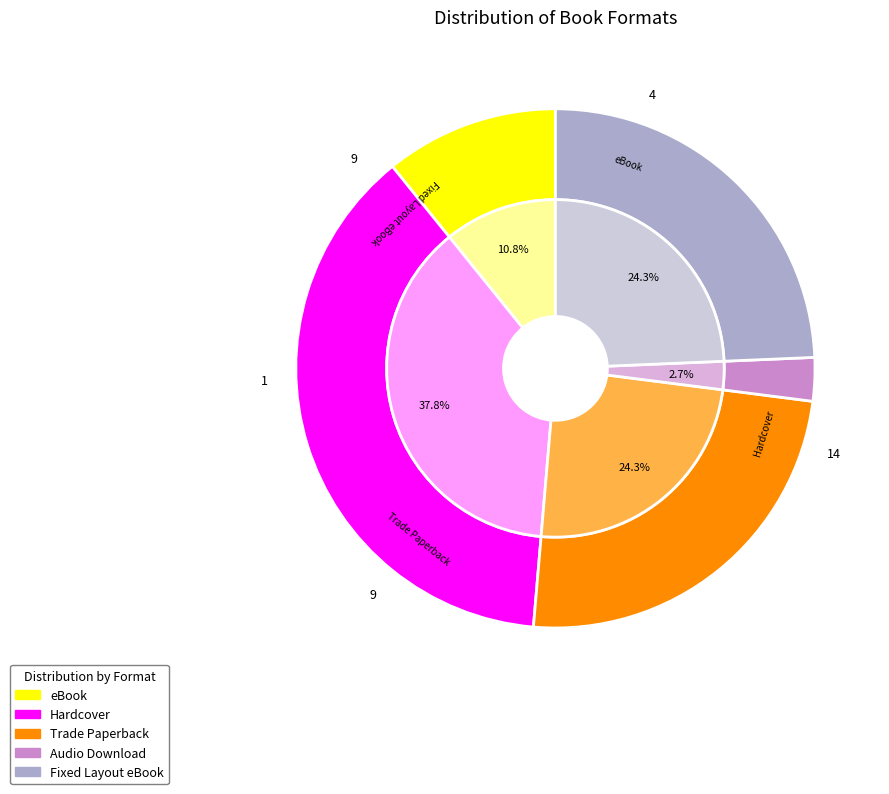

Does any single category account for the majority?

No